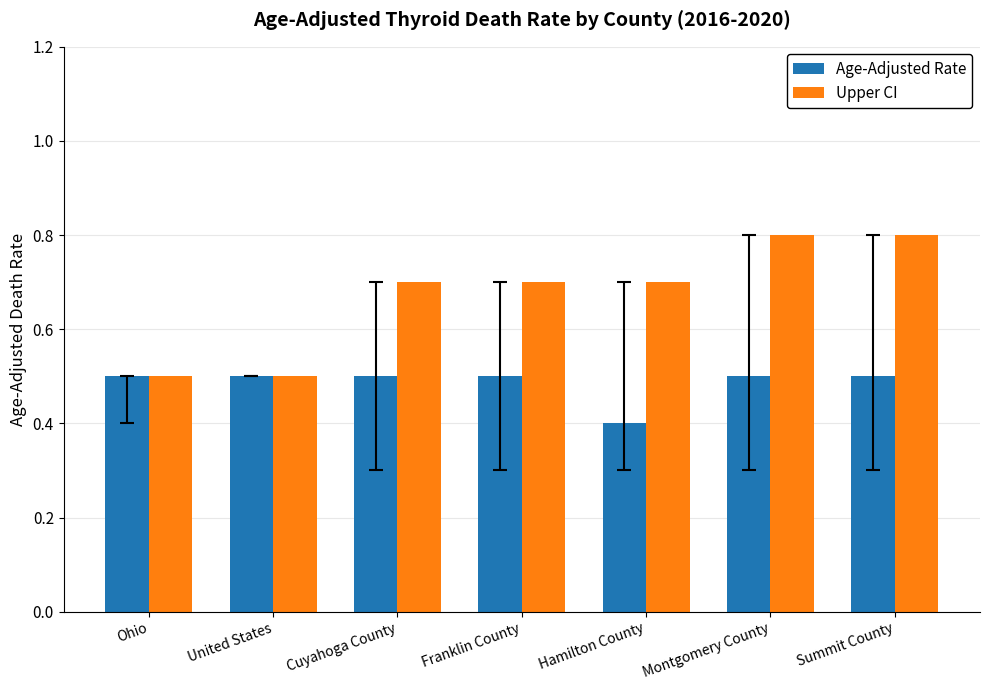

What is the maximum value shown in the chart?

0.8